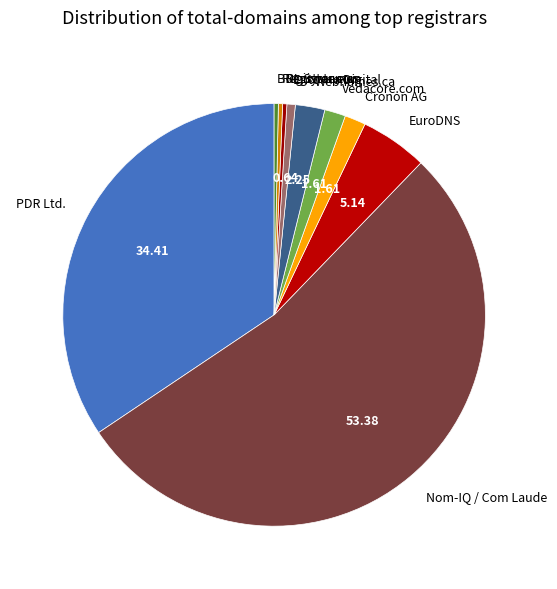

Which category has the biggest portion of the pie?

Nom-IQ / Com Laude